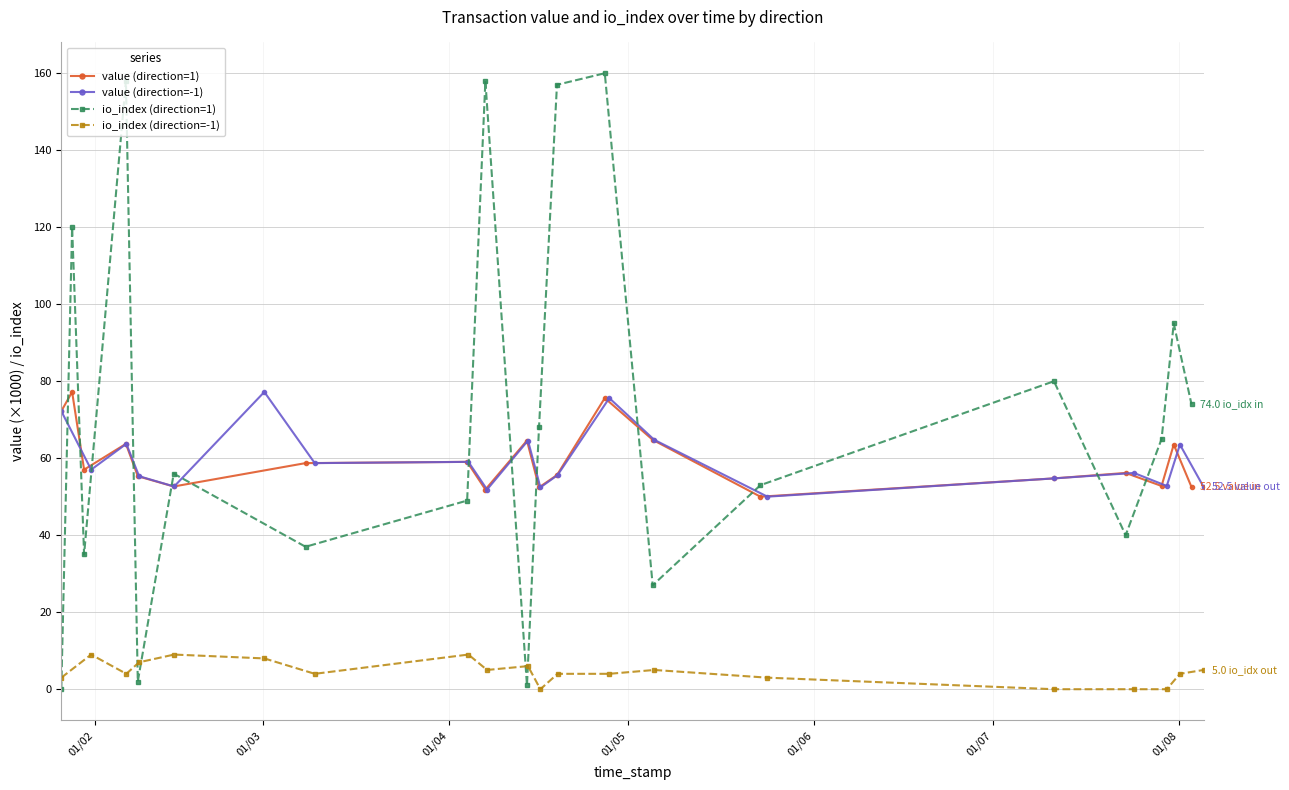

How many values in the value (direction=1) series are below 57?

10